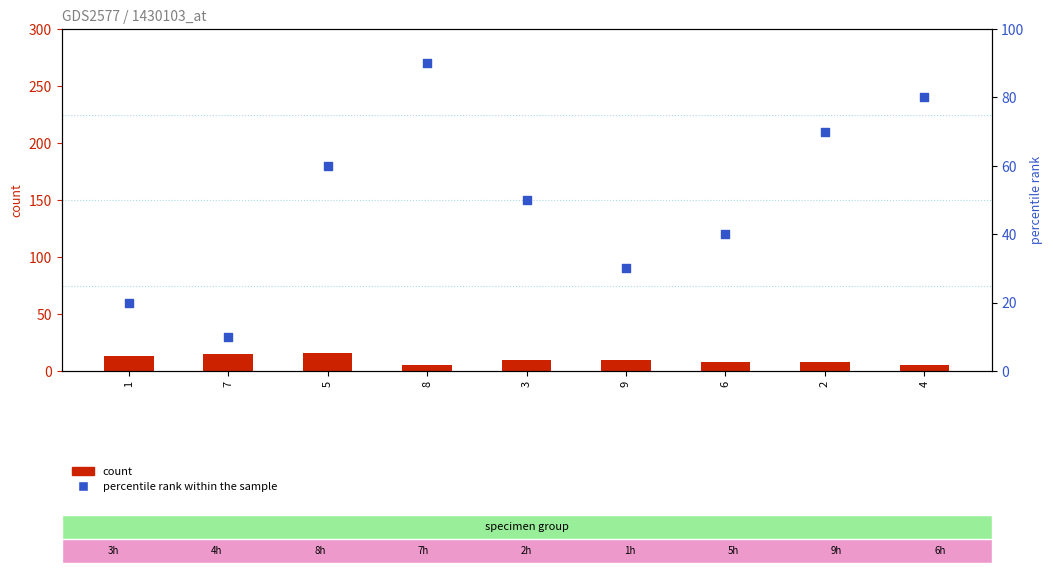

At which category is the sum across all series the highest?

8